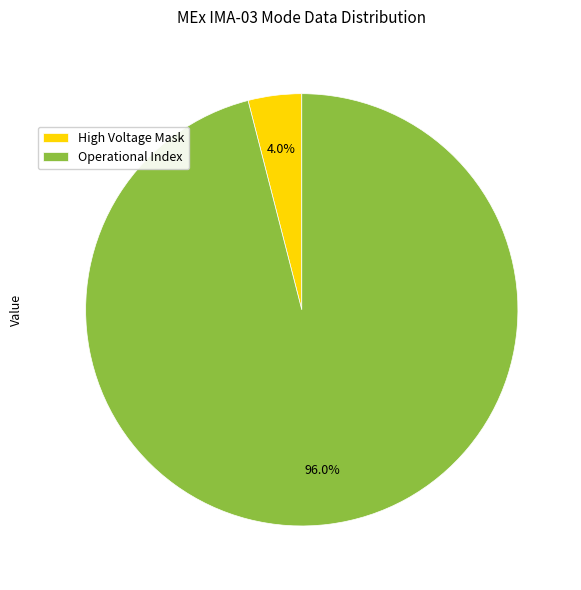

How much of the chart is everything except Operational Index?

4.0%